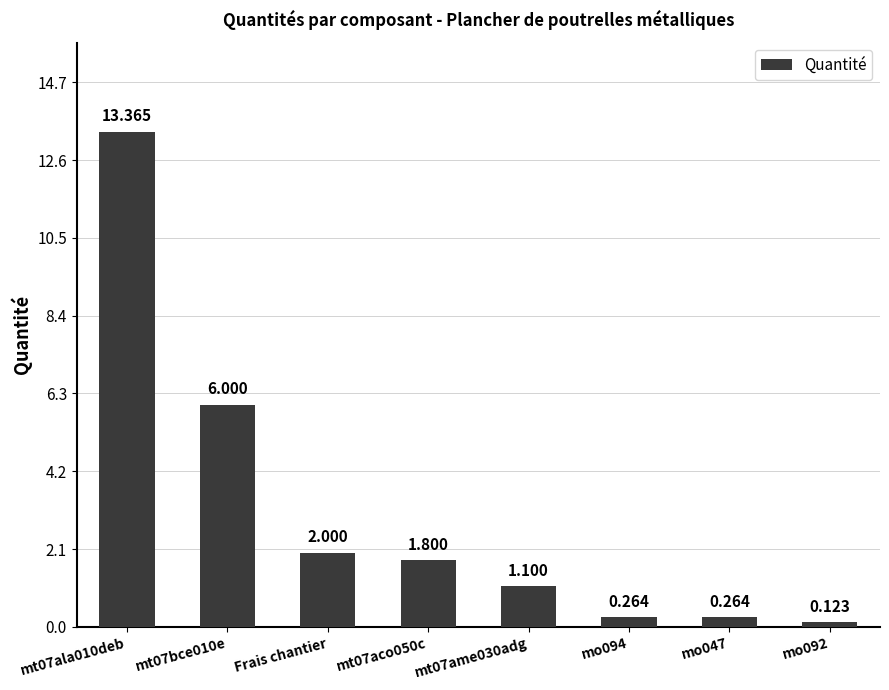

Read the value at Frais chantier.

2.0